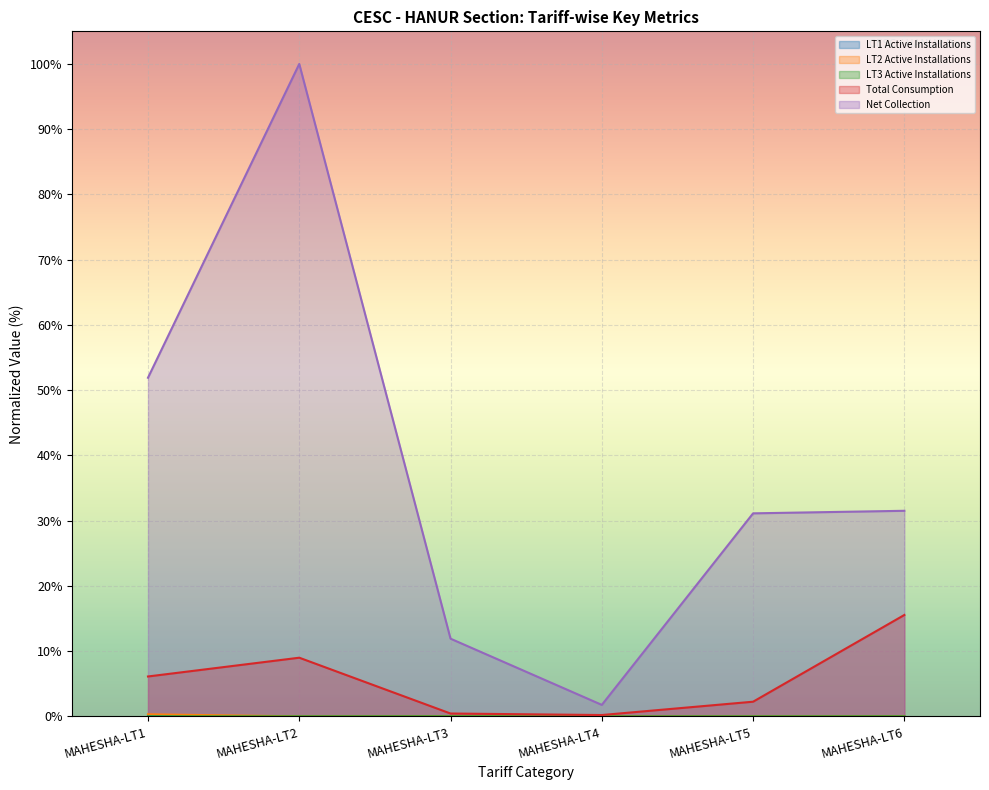

The value of LT2 Active Installations at MAHESHA-LT3 is 0.0. True or false?

True